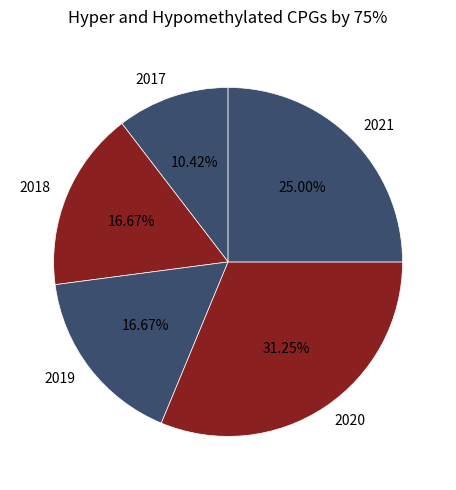

Which slice is the largest?

2020